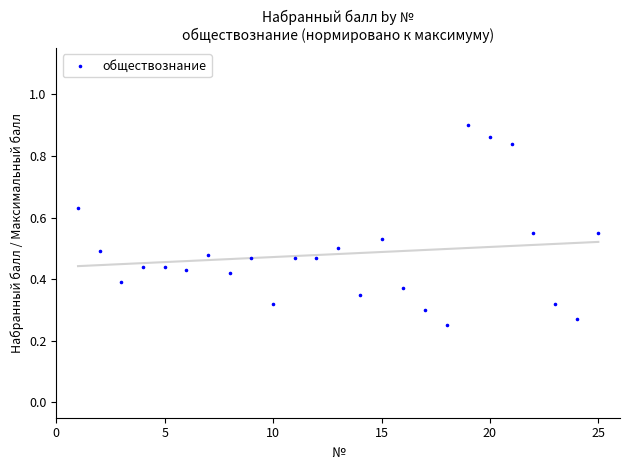

What is the range of X values (max minus min)?

24.0